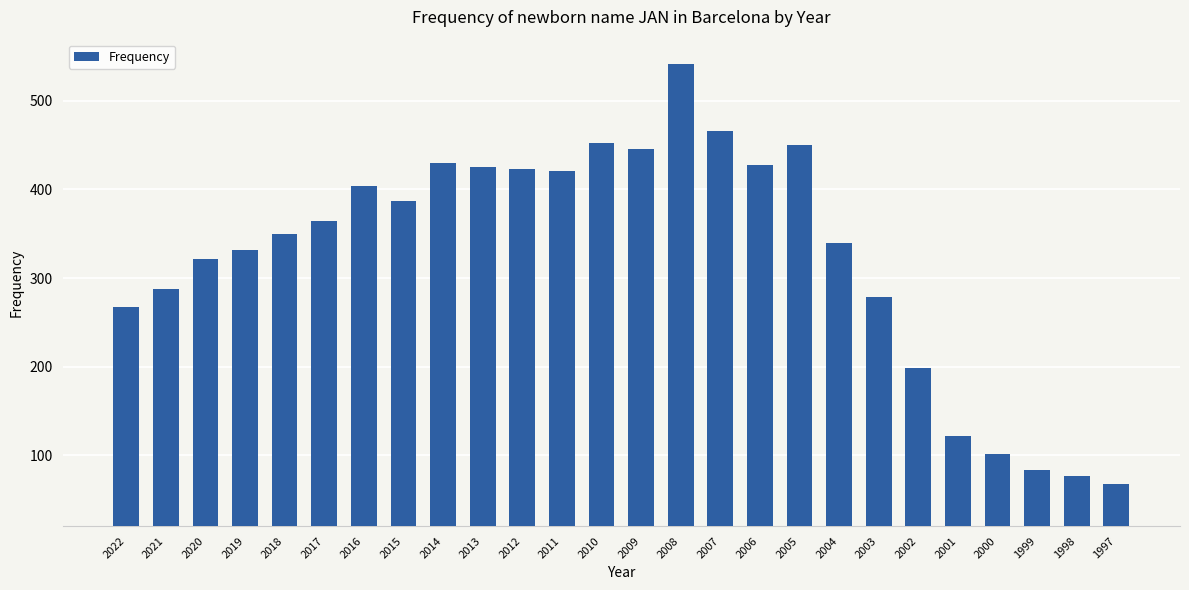

Which has a higher value, 2005 or 2014?

2005